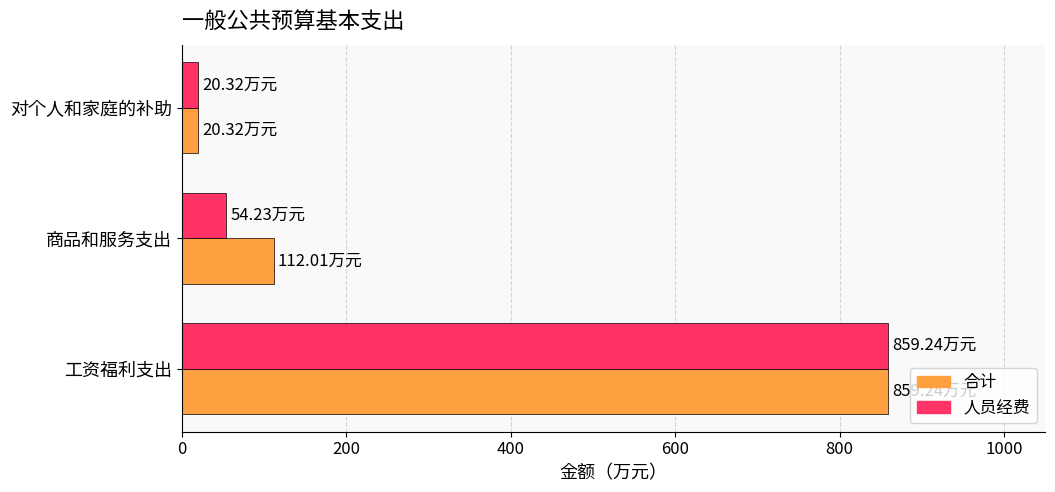

What is the total value across all series at 商品和服务支出?

166.2